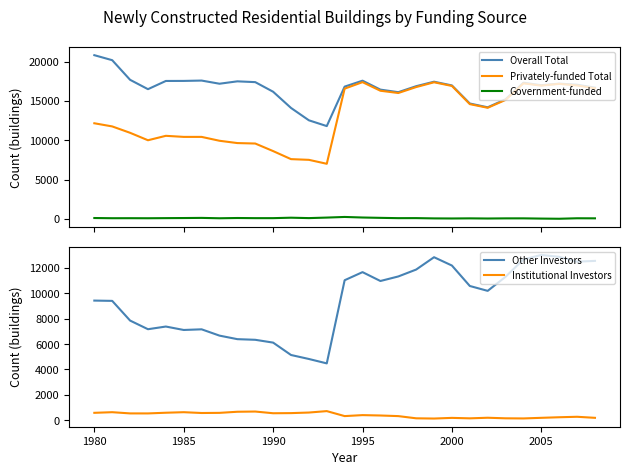

True or false: Government-funded and Privately-funded Total cross at least once.

False